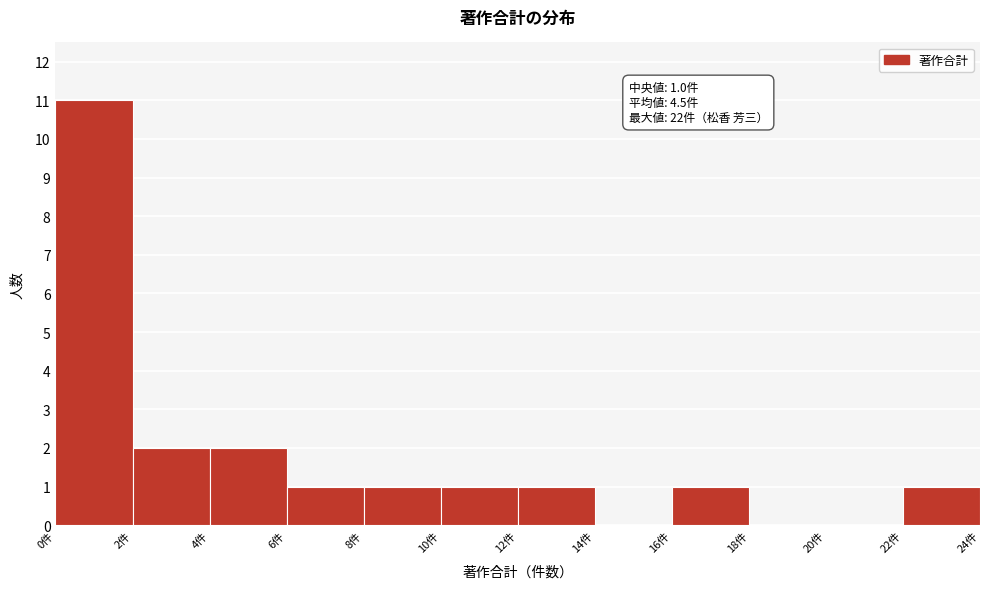

Over which range of the x-axis is the bar tallest?

0 to 2